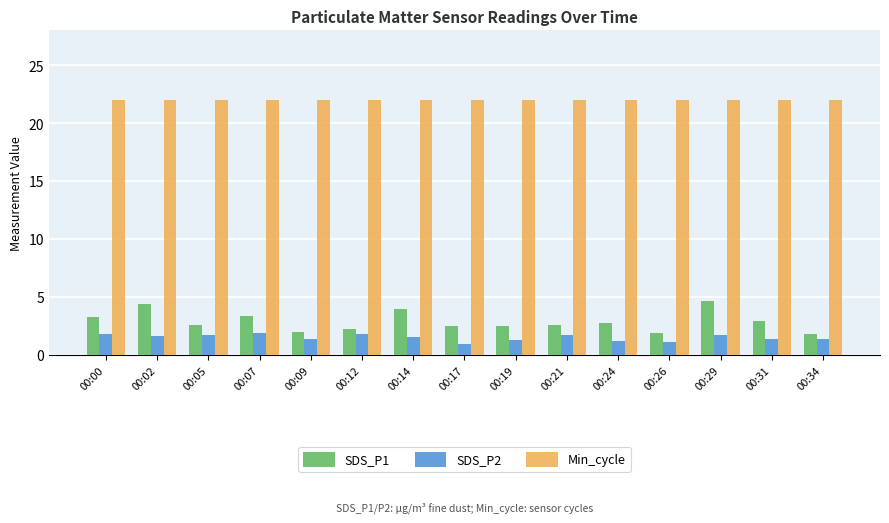

The value of Min_cycle at 00:09 is 8.2. True or false?

False